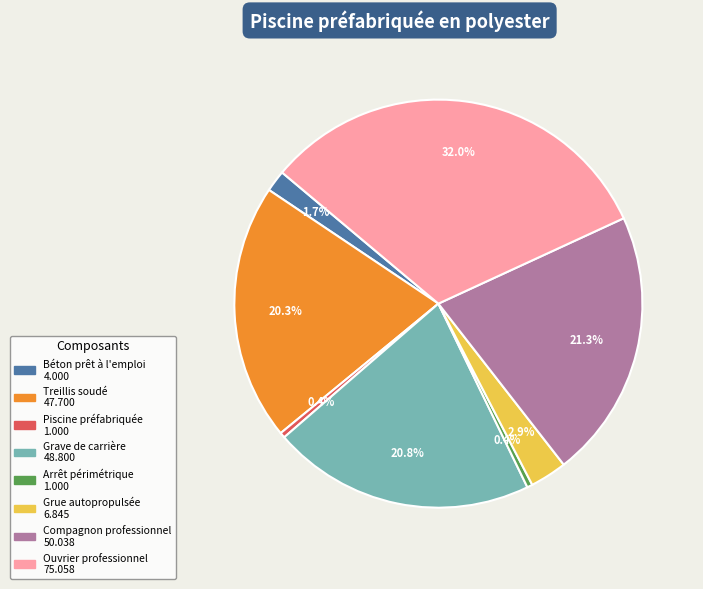

What is the largest slice in the pie chart?

Ouvrier professionnel